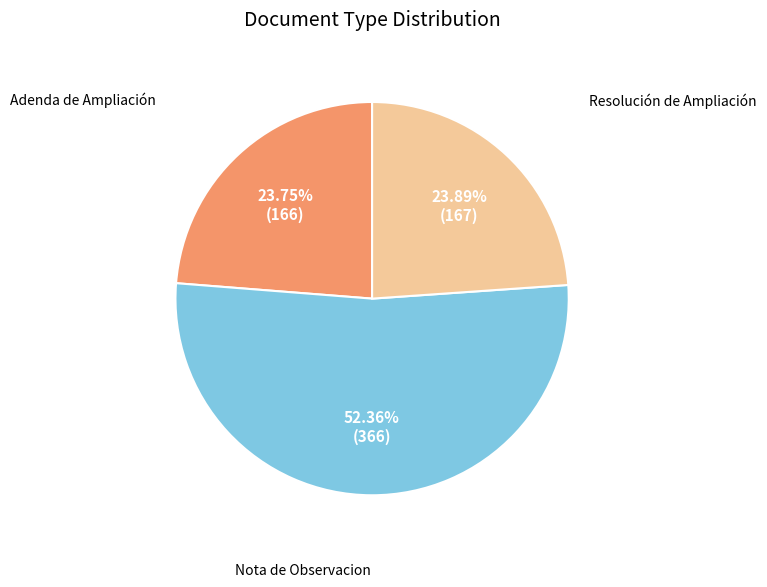

Is there a majority slice in this chart?

Yes